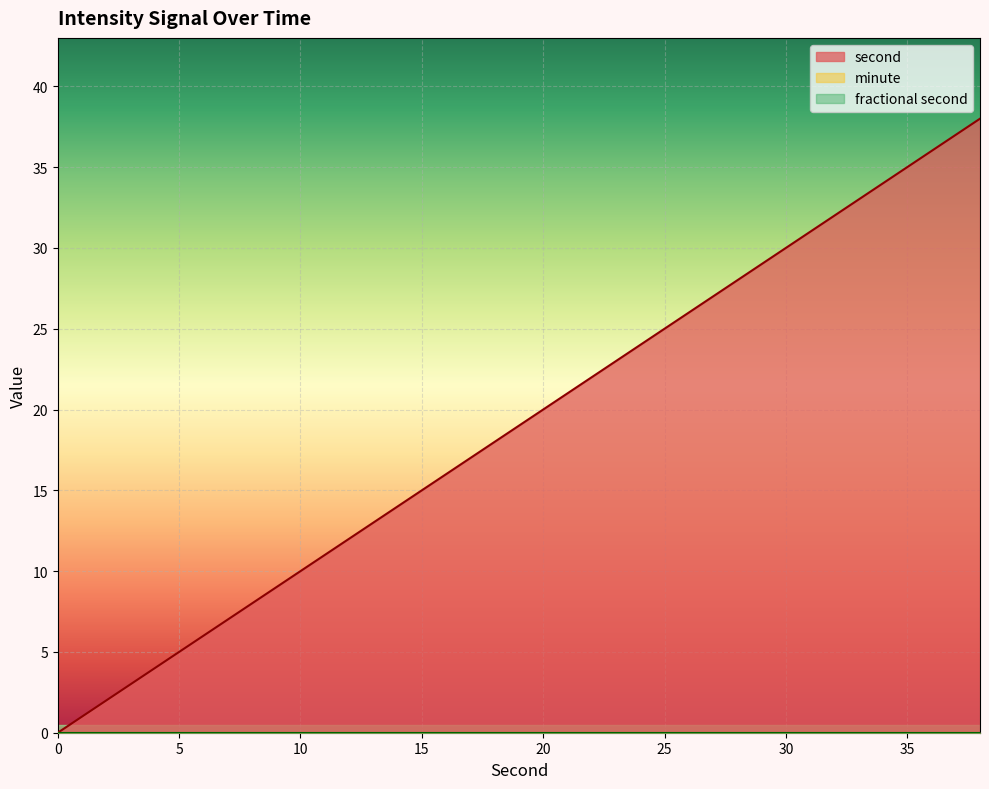

What are all the series names shown in the legend?

second, minute, fractional second